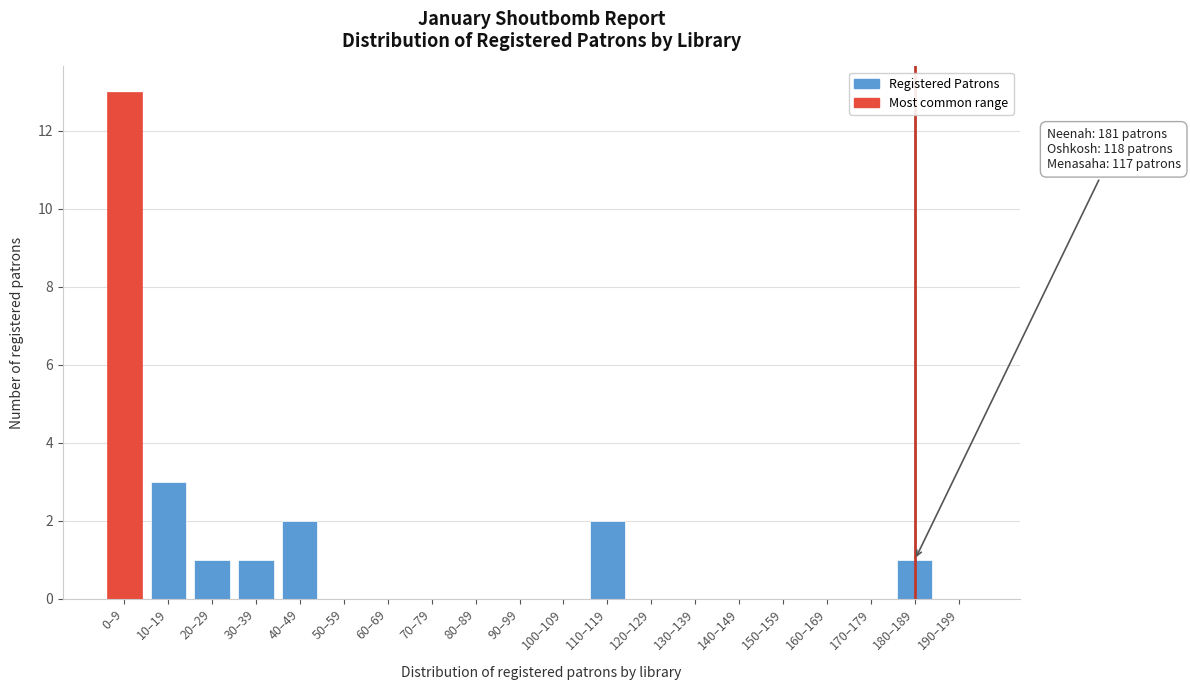

Reading left to right, what are all the values shown in this chart?

0–9=13	10–19=3	20–29=1	30–39=1	40–49=2	50–59=0	60–69=0	70–79=0	80–89=0	90–99=0	100–109=0	110–119=2	120–129=0	130–139=0	140–149=0	150–159=0	160–169=0	170–179=0	180–189=1	190–199=0